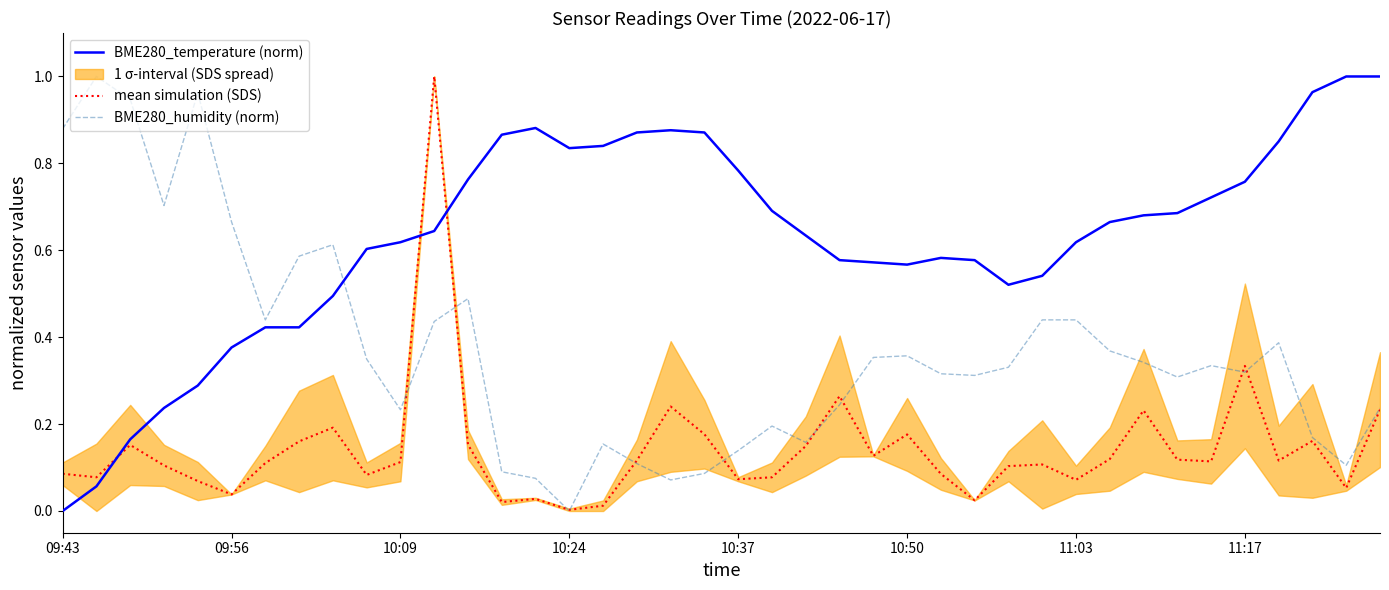

Is it true that BME280_humidity (norm) equals 0.3 at 32?

True